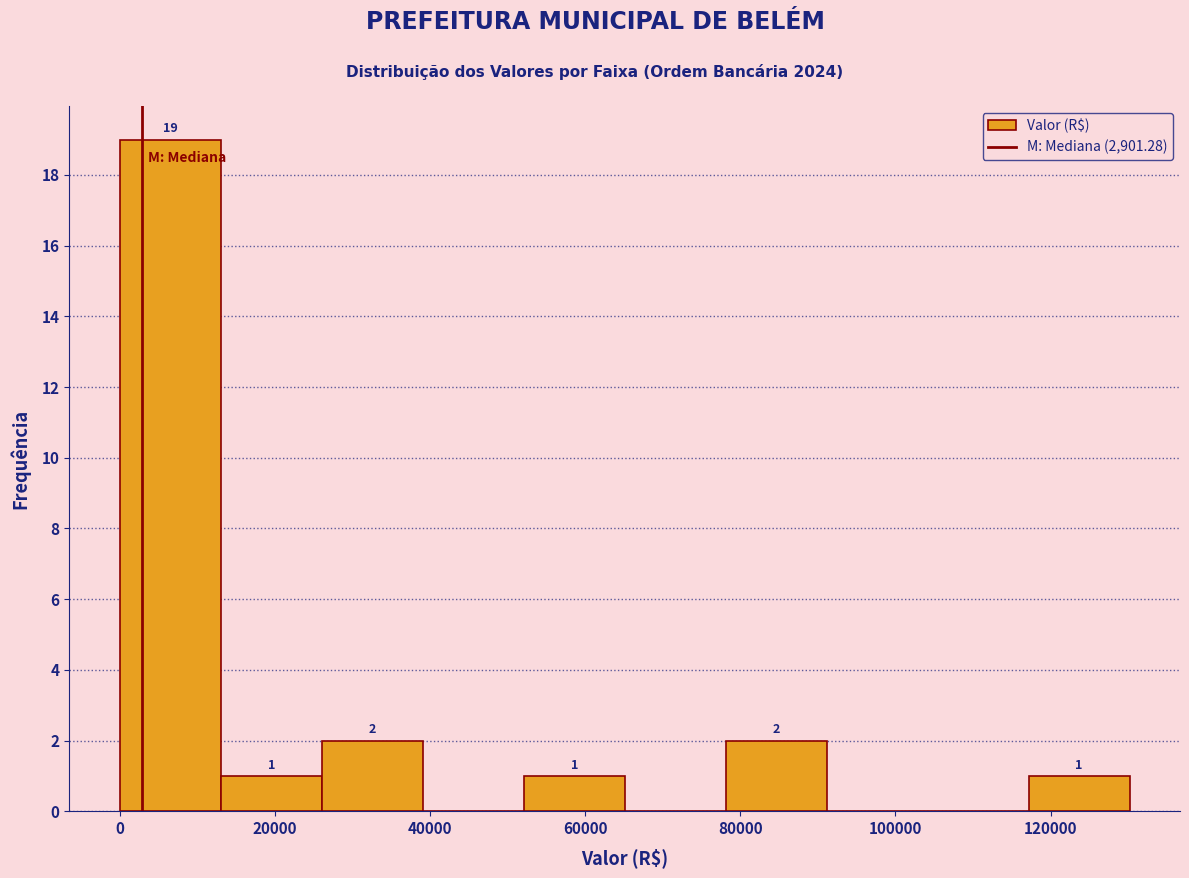

Which range on the x-axis has the tallest bar?

0 to 14000